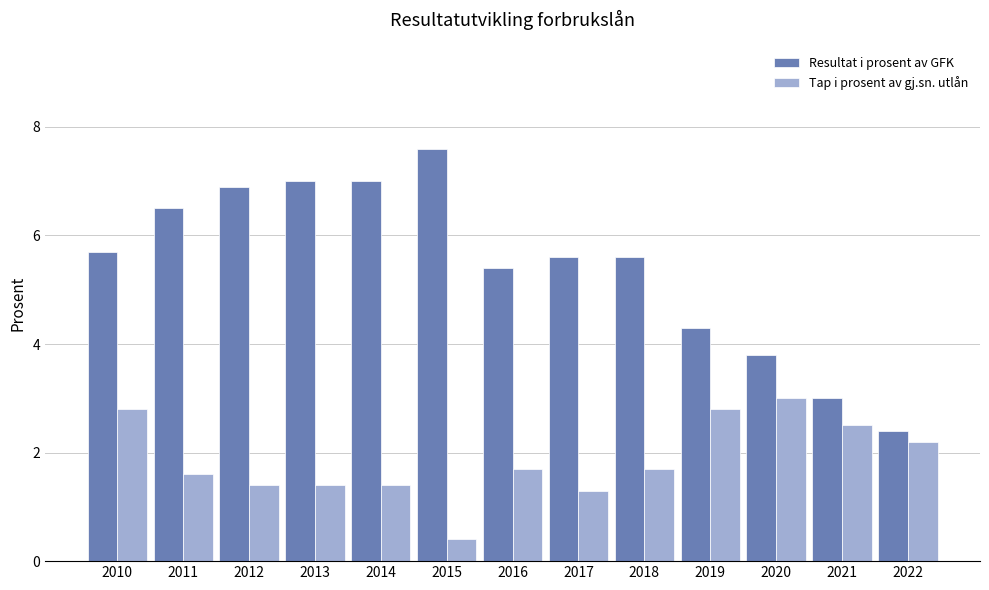

Reading left to right, extract all data points from this chart.

Resultat i prosent av GFK: 2010=5.7	2011=6.5	2012=6.9	2013=7.0	2014=7.0	2015=7.6	2016=5.4	2017=5.6	2018=5.6	2019=4.3	2020=3.8	2021=3.0	2022=2.4
Tap i prosent av gj.sn. utlån: 2010=2.8	2011=1.6	2012=1.4	2013=1.4	2014=1.4	2015=0.4	2016=1.7	2017=1.3	2018=1.7	2019=2.8	2020=3.0	2021=2.5	2022=2.2